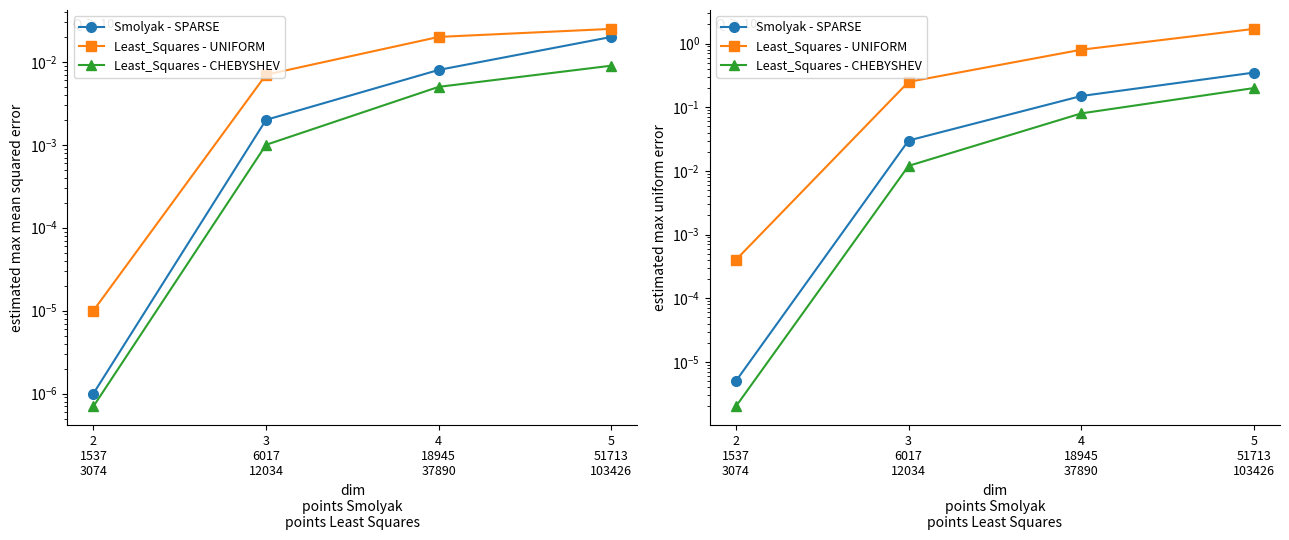

True or false: Least_Squares - CHEBYSHEV and Least_Squares - UNIFORM intersect in this chart.

False